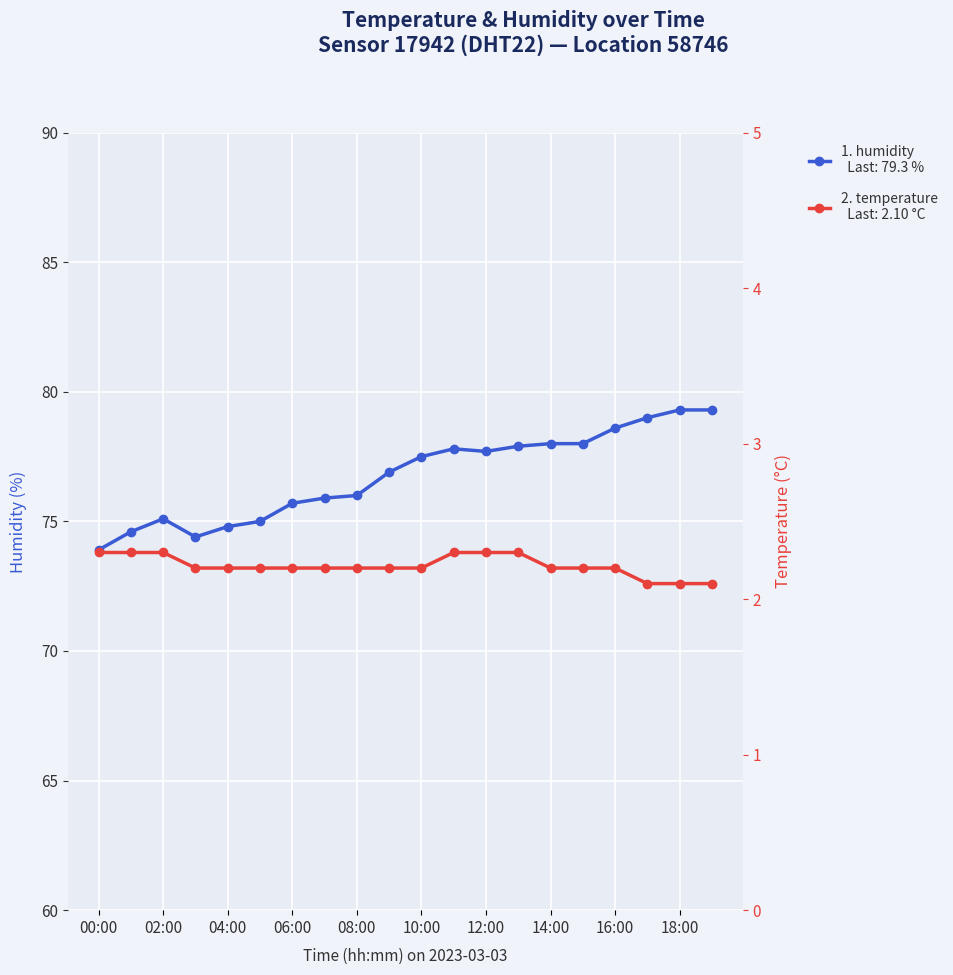

Read the temperature value at 10:00.

2.2